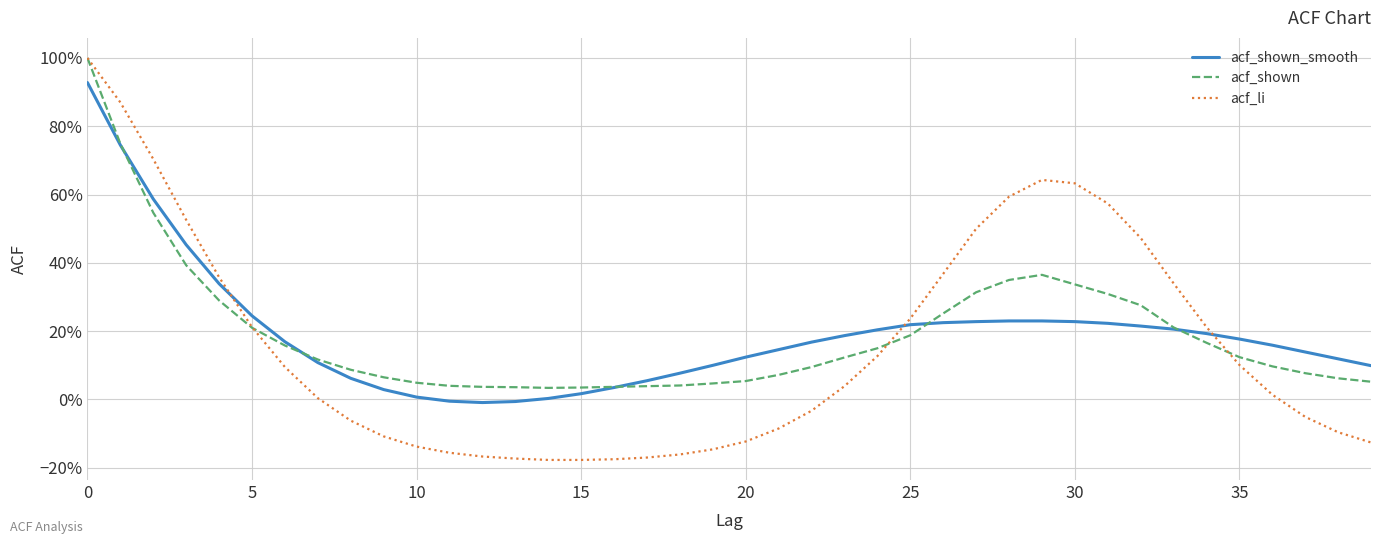

What are all the series names shown in the legend?

acf_shown_smooth, acf_shown, acf_li